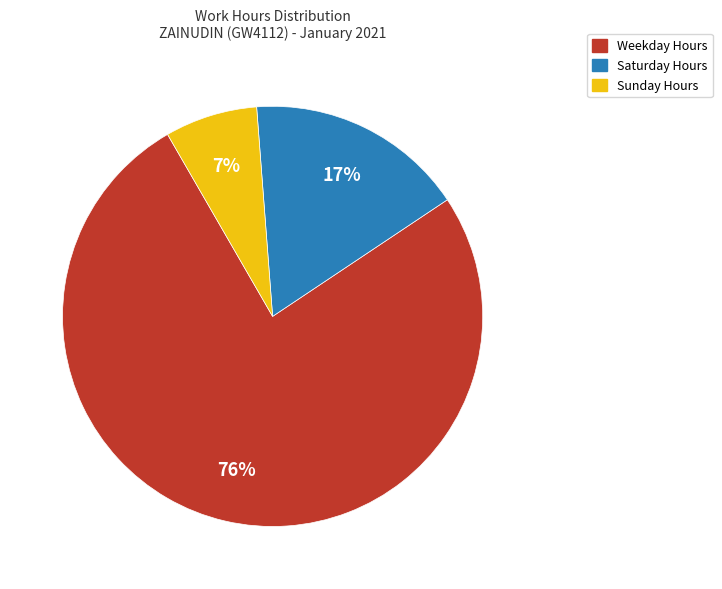

Count the number of slices in the pie.

3